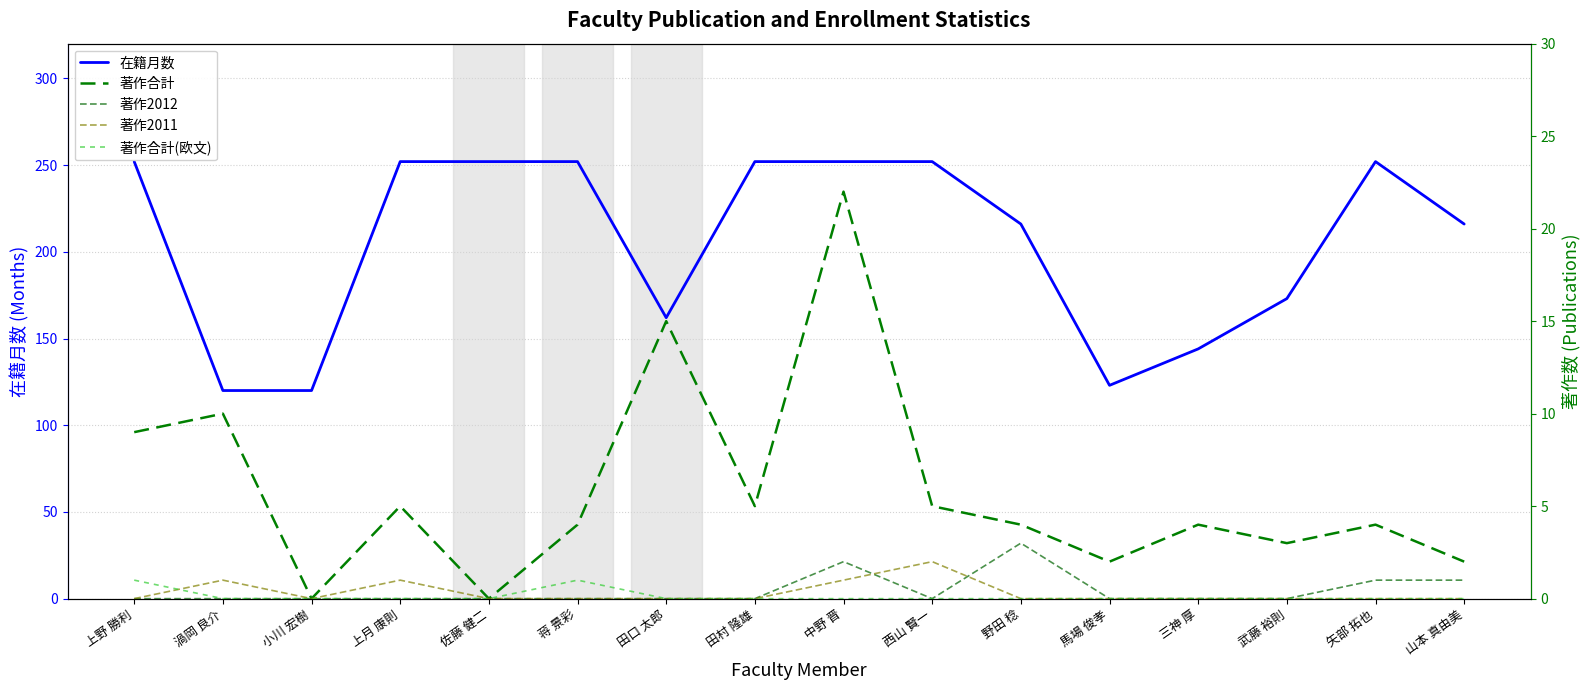

What is the label of the 9th point from the right?

田村 隆雄